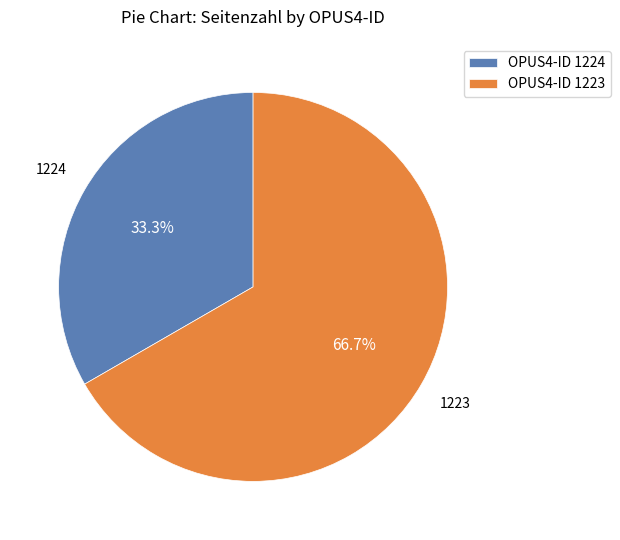

Is there any slice that represents more than half of the pie?

Yes